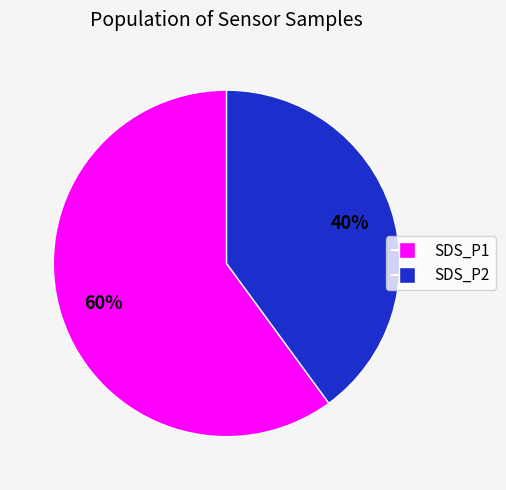

How many segments does this pie chart have?

2